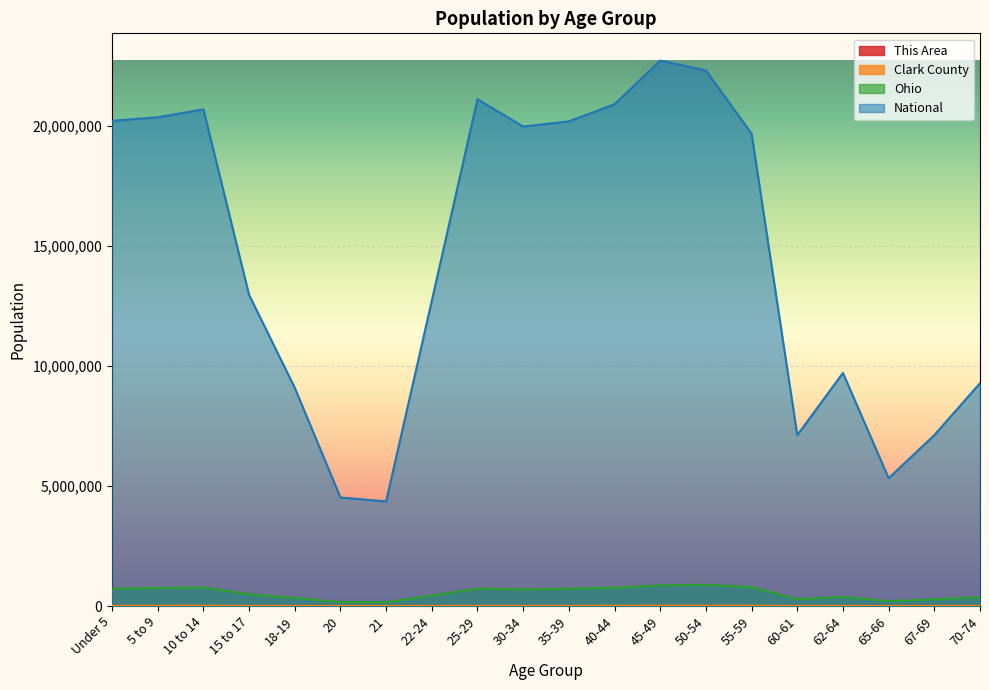

Which series has the largest range (max minus min)?

National